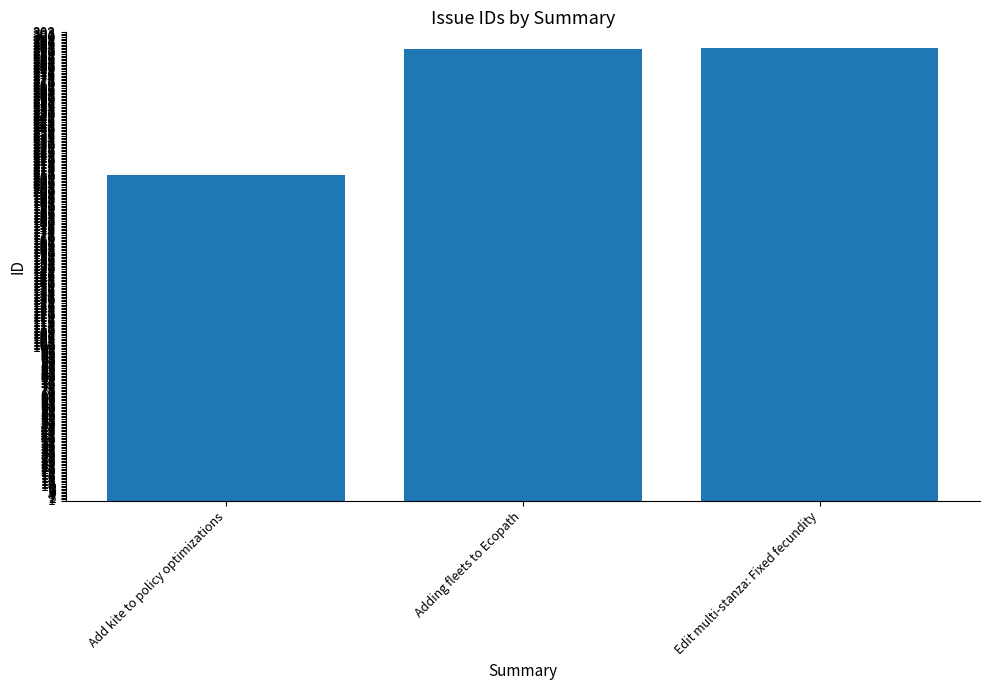

At which category does the chart reach its minimum across all series?

Add kite to policy optimizations